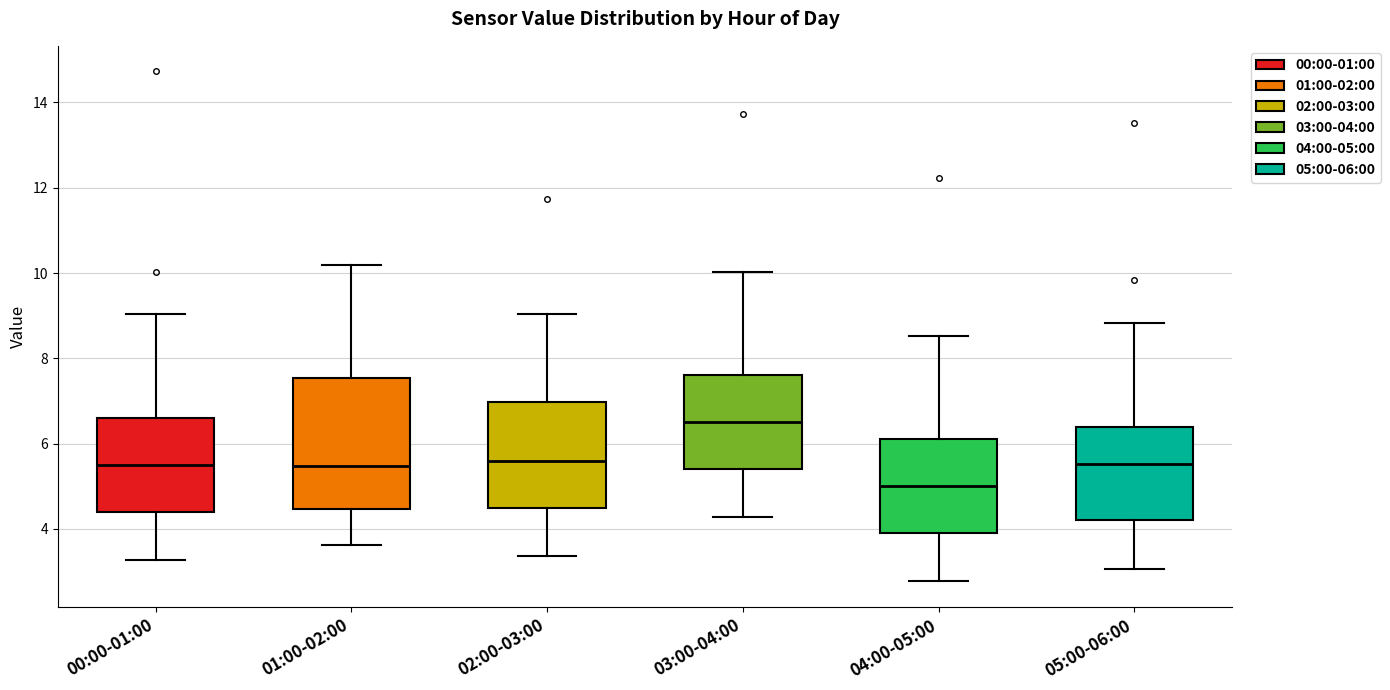

Reading left to right, transcribe this box plot: for each box, give where its median line is, the range the box spans, and where its two whiskers end, as read against the y-axis. The values are not printed on the chart, so give them approximately, as read against the axis.

00:00-01:00: median 5.6, box 4.4 to 6.6, whiskers 3.2 to 9.0
01:00-02:00: median 5.4, box 4.4 to 7.6, whiskers 3.6 to 10.2
02:00-03:00: median 5.6, box 4.6 to 7.0, whiskers 3.4 to 9.0
03:00-04:00: median 6.6, box 5.4 to 7.6, whiskers 4.2 to 10.0
04:00-05:00: median 5.0, box 4.0 to 6.2, whiskers 2.8 to 8.6
05:00-06:00: median 5.6, box 4.2 to 6.4, whiskers 3.0 to 8.8